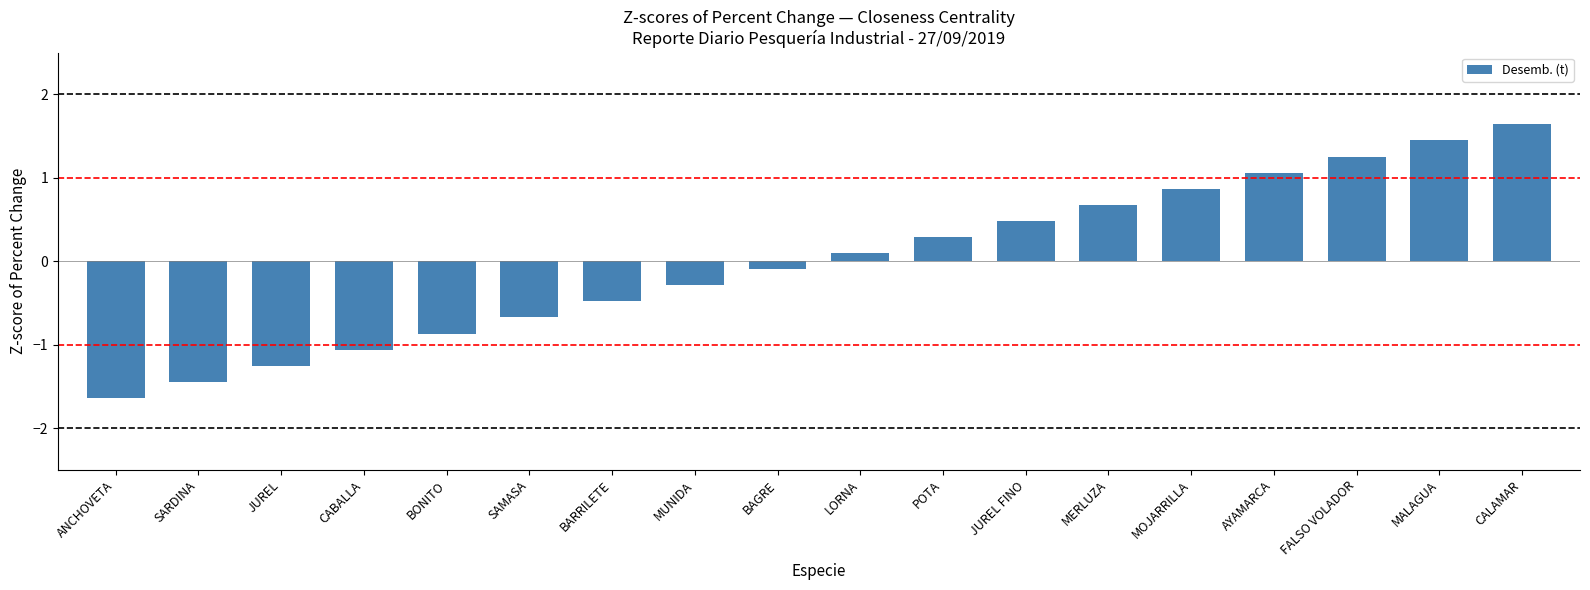

Which label corresponds to the smallest value in the chart?

ANCHOVETA